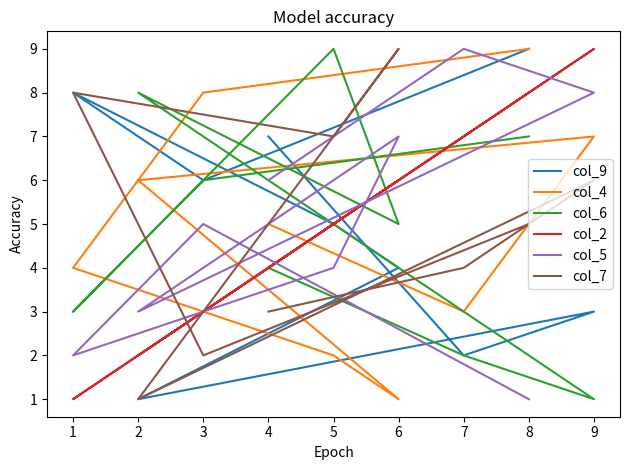

What is the smallest value displayed?

1